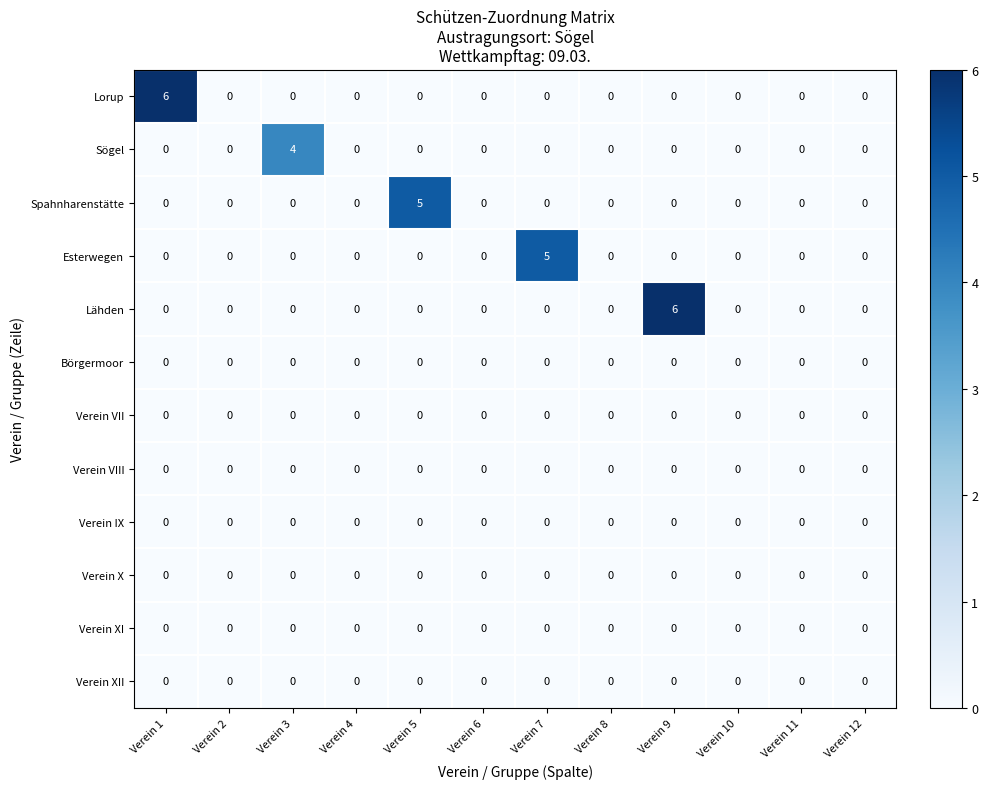

What is the difference between the highest and lowest values at Verein 5?

5